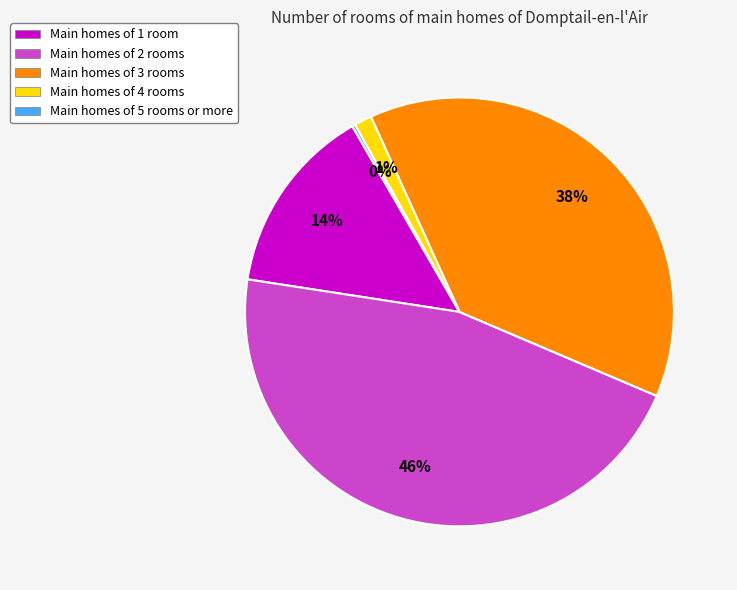

True or false: Main homes of 3 rooms accounts for 48% of the total.

False